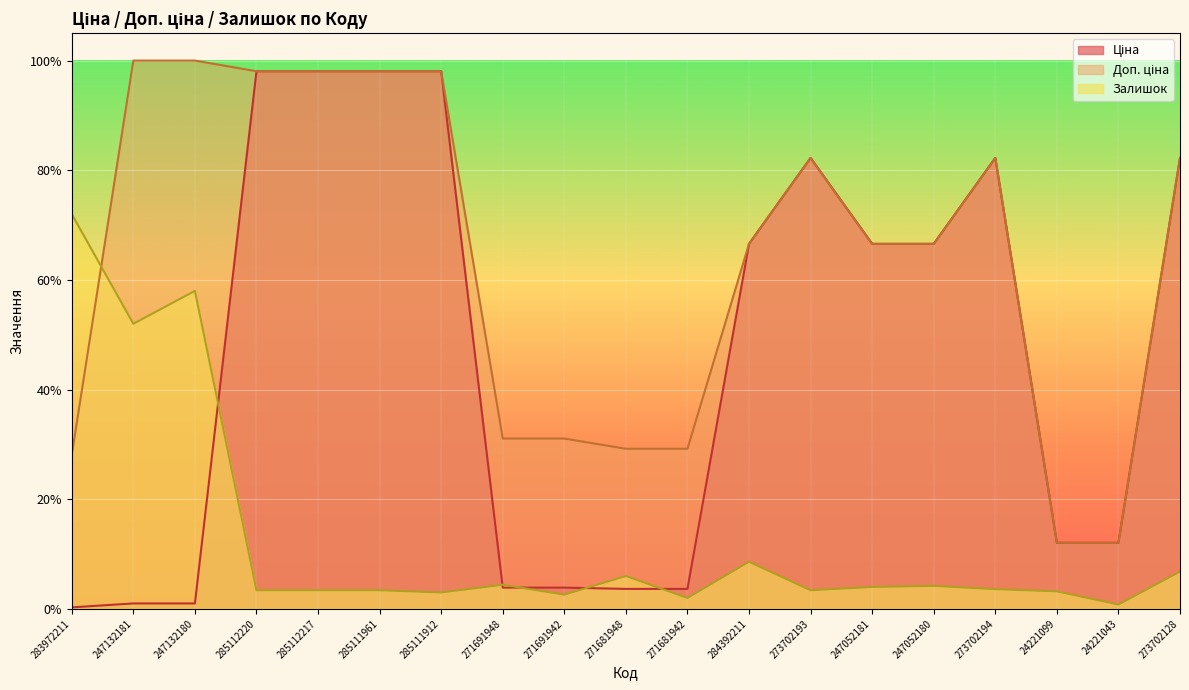

True or false: Залишок has more than 1 interior local peaks.

True